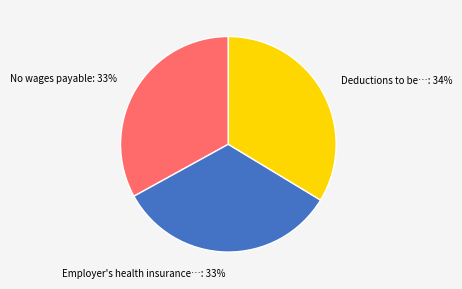

Does any single category account for the majority?

No